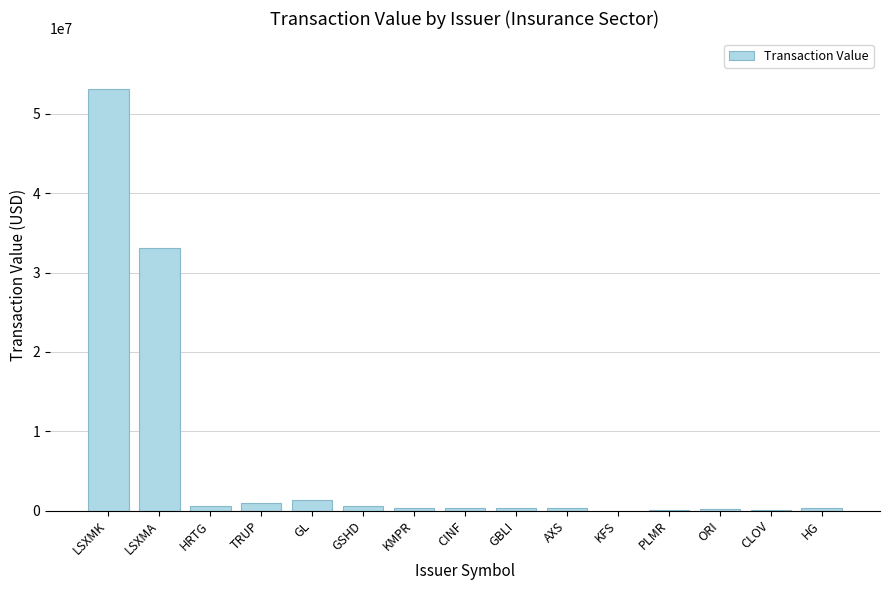

At which category does the chart reach its peak across all series?

LSXMK